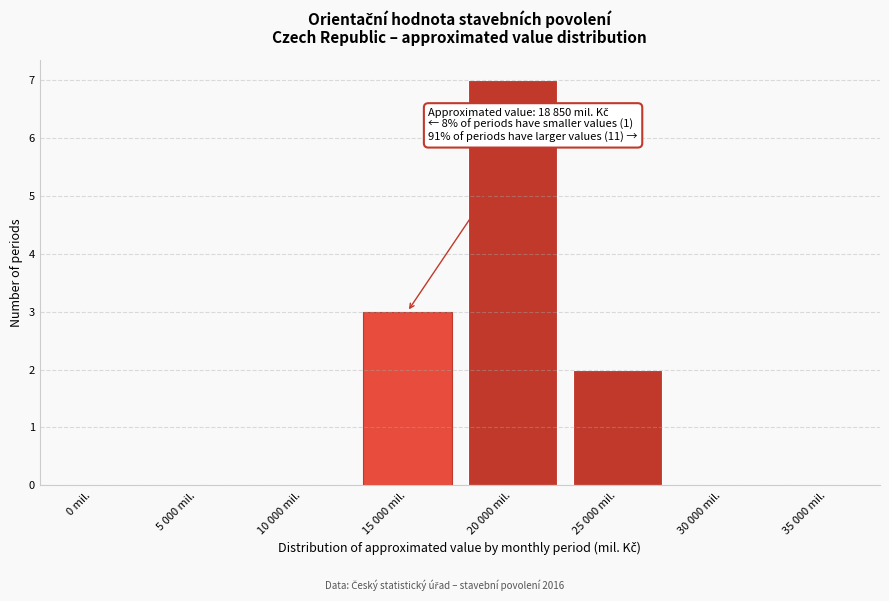

Reading left to right, extract all data points from this chart.

0 mil.=0	5 000 mil.=0	10 000 mil.=0	15 000 mil.=3	20 000 mil.=7	25 000 mil.=2	30 000 mil.=0	35 000 mil.=0